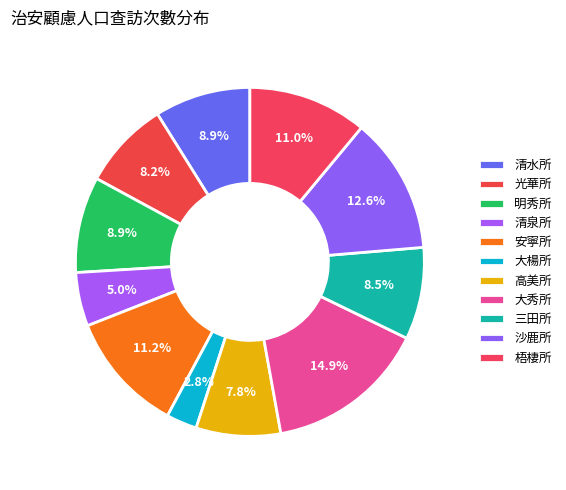

Count the number of slices in the pie.

11